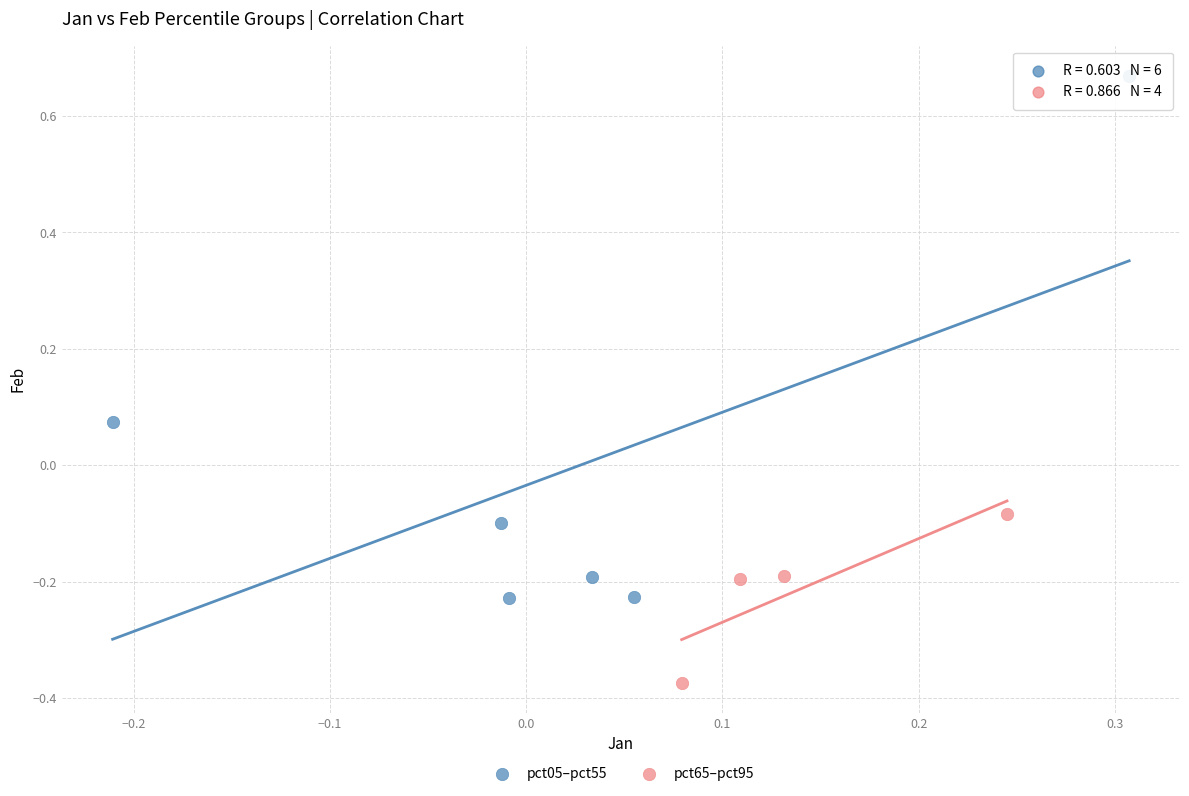

Which series contains the lowest Y value?

pct65–pct95